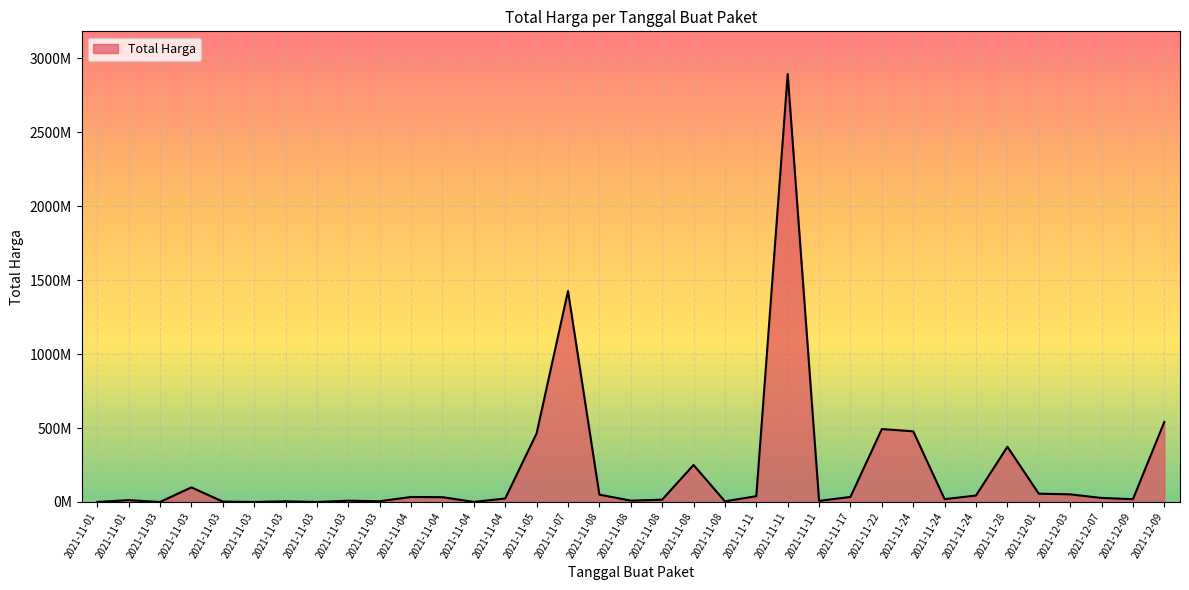

Does the chart display data point markers on the line(s)?

No